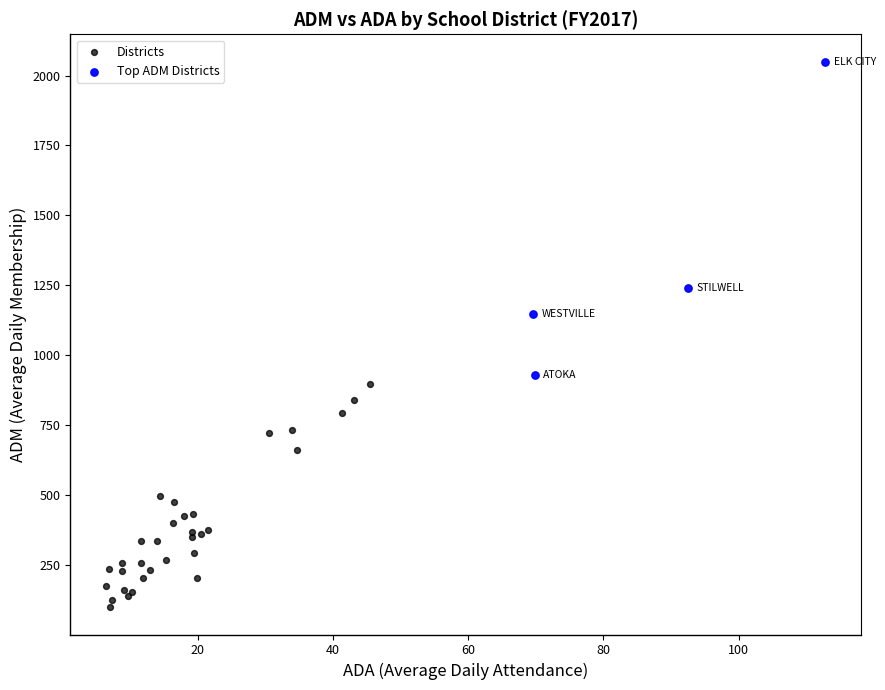

Which series reaches the maximum Y coordinate?

Top ADM Districts